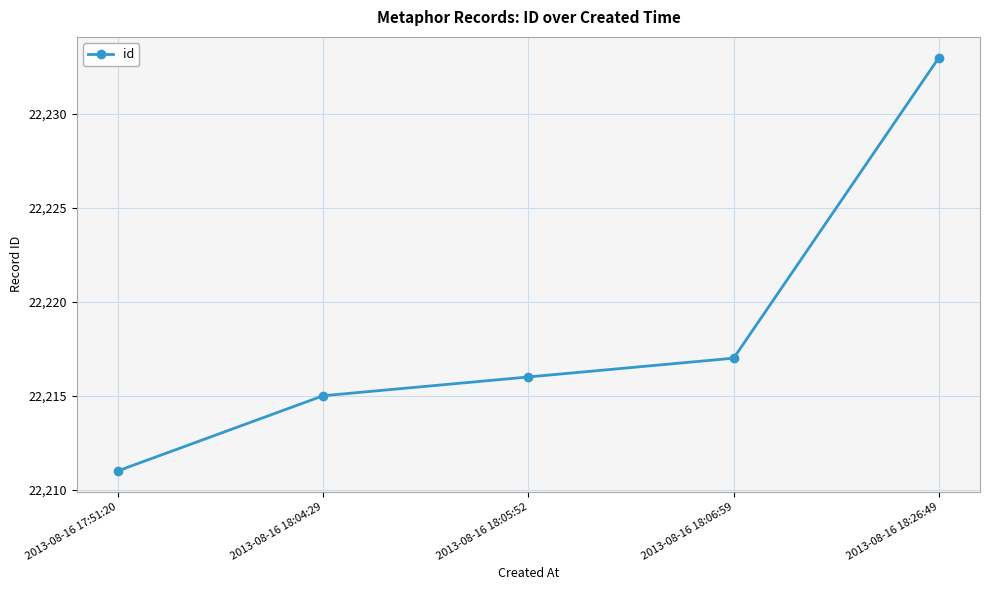

How many data points are less than 22216?

2